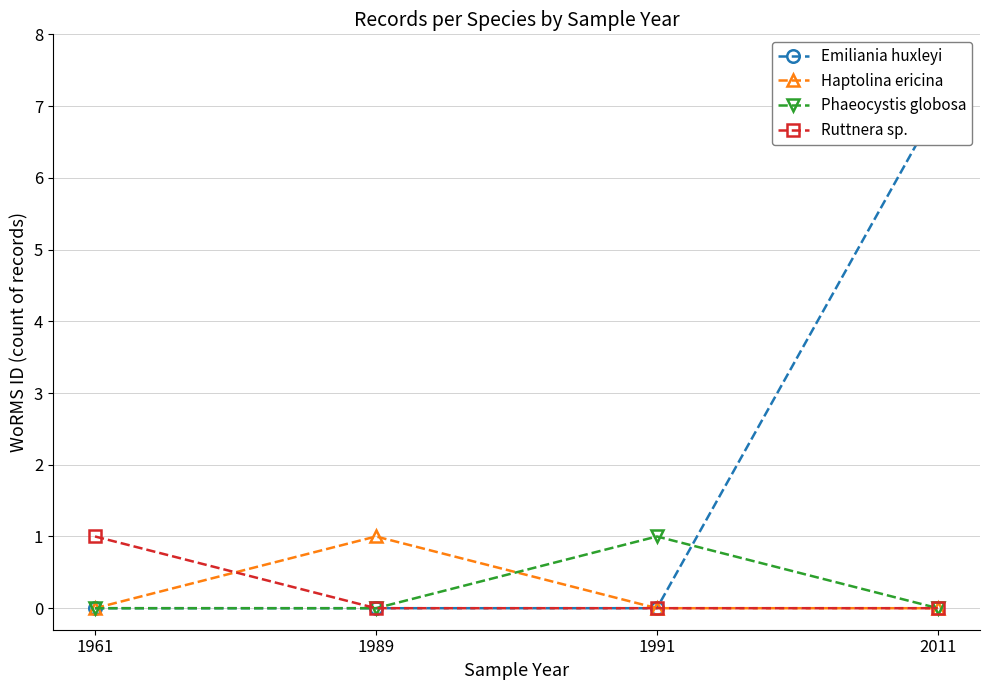

How many series are shown in this chart?

4